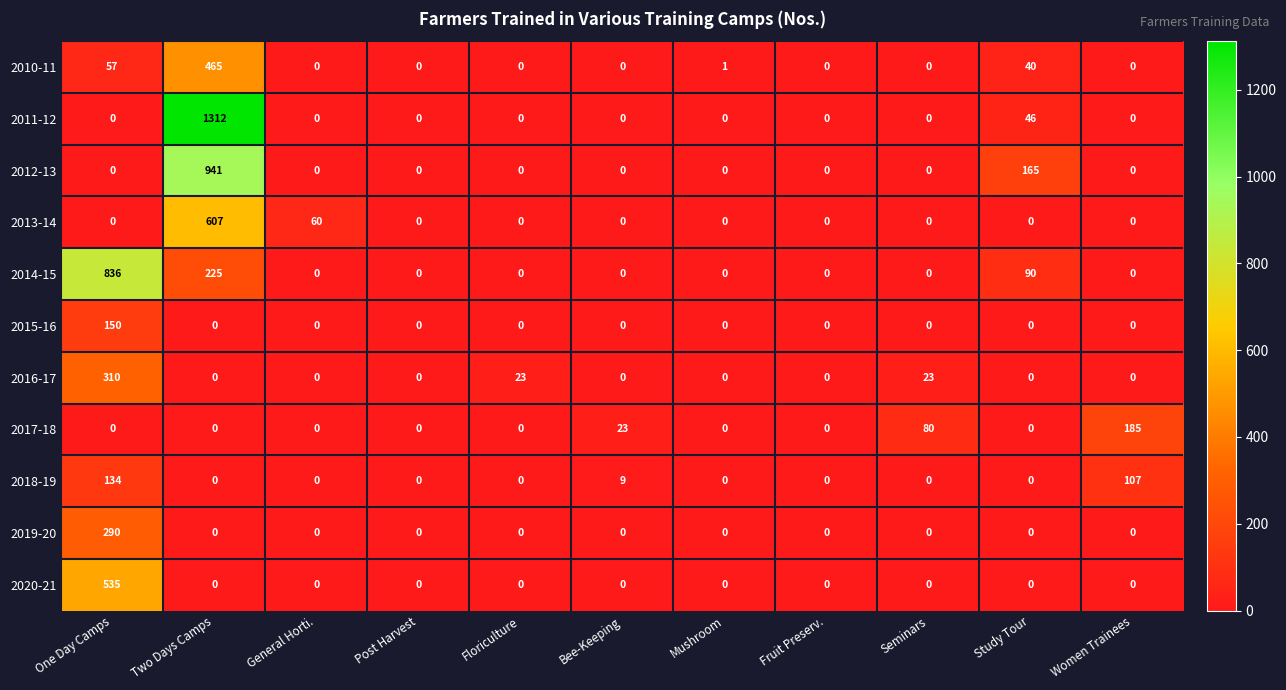

True or false: 2013-14 has a value of 420 at Post Harvest.

False